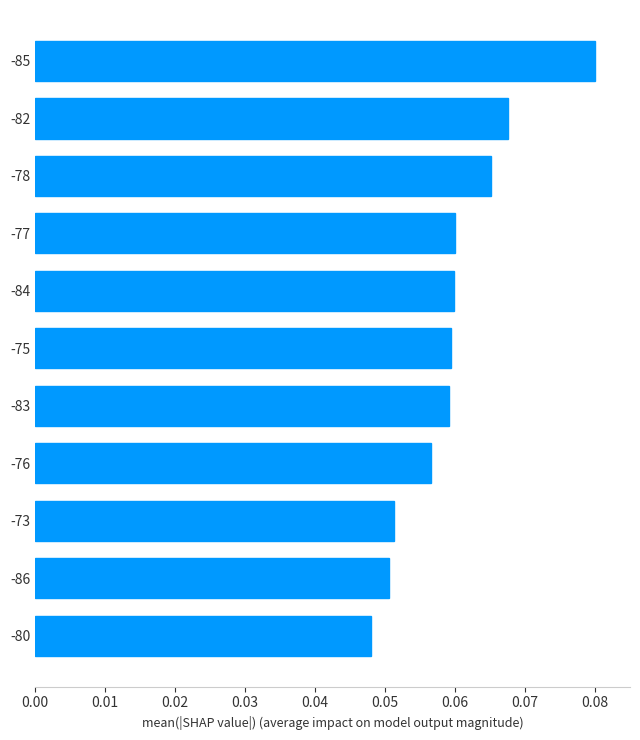

What position from the bottom is -85?

11